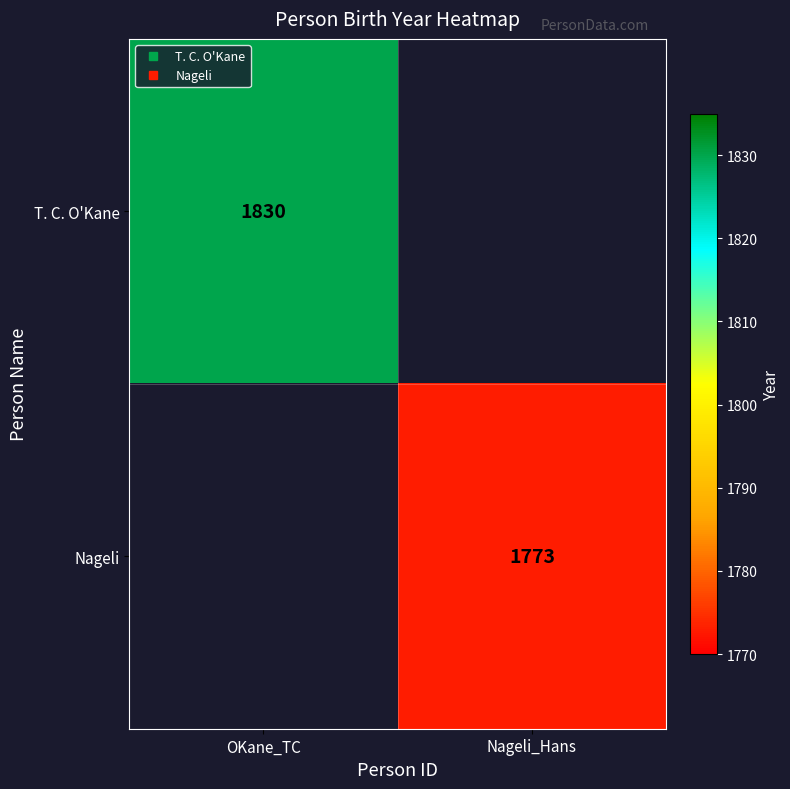

At how many categories does at least one series exceed 1799?

1